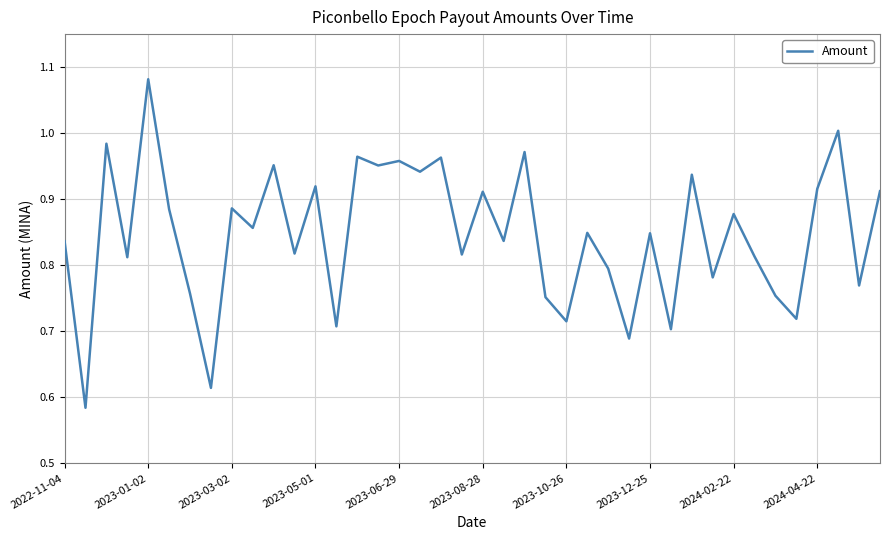

How many lines are shown in the chart?

1